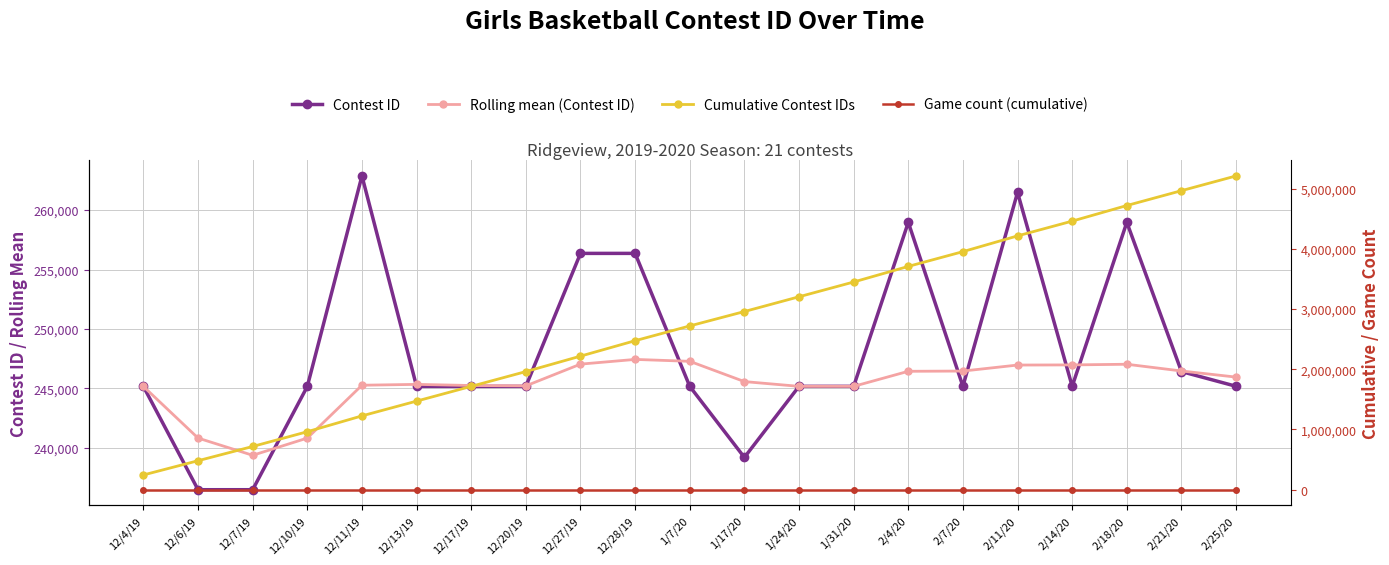

The Rolling mean (Contest ID) series shows 387210 at 12/13/19. True or false?

False